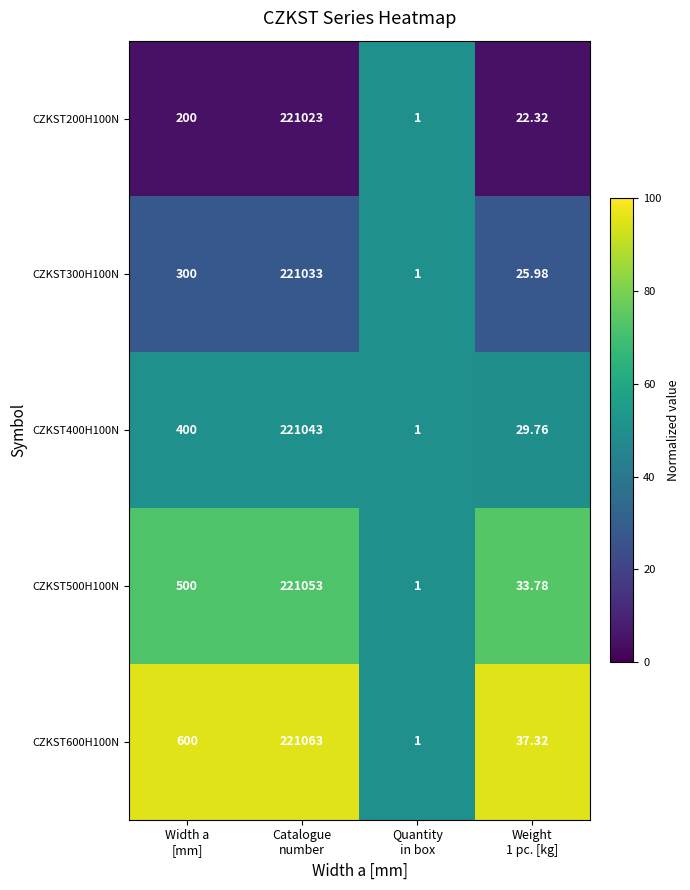

Between Quantity
in box and Weight
1 pc. [kg], which series saw the biggest shift?

CZKST600H100N